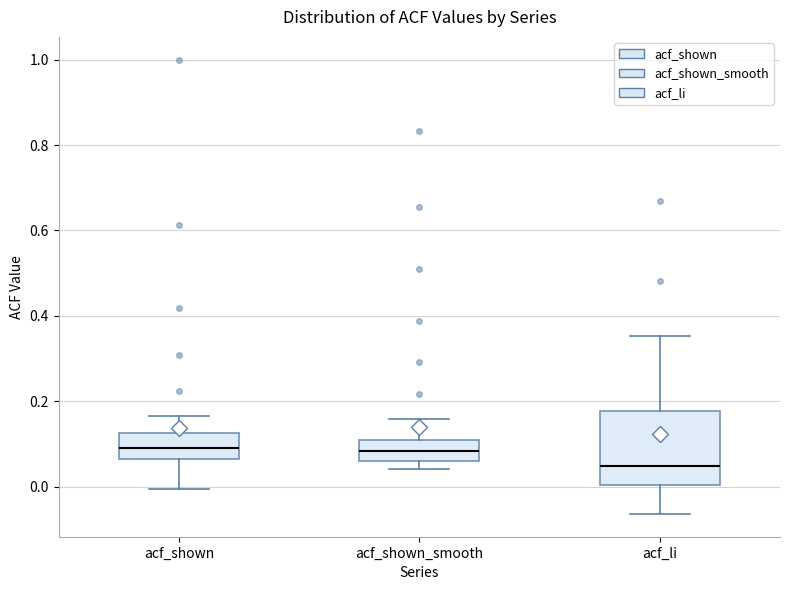

Reading left to right, transcribe this box plot: for each box, give where its median line is, the range the box spans, and where its two whiskers end, as read against the y-axis. The values are not printed on the chart, so give them approximately, as read against the axis.

acf_shown: median 0.10, box 0.06 to 0.12, whiskers 0.00 to 0.16
acf_shown_smooth: median 0.08, box 0.06 to 0.12, whiskers 0.04 to 0.16
acf_li: median 0.04, box 0.00 to 0.18, whiskers -0.06 to 0.36